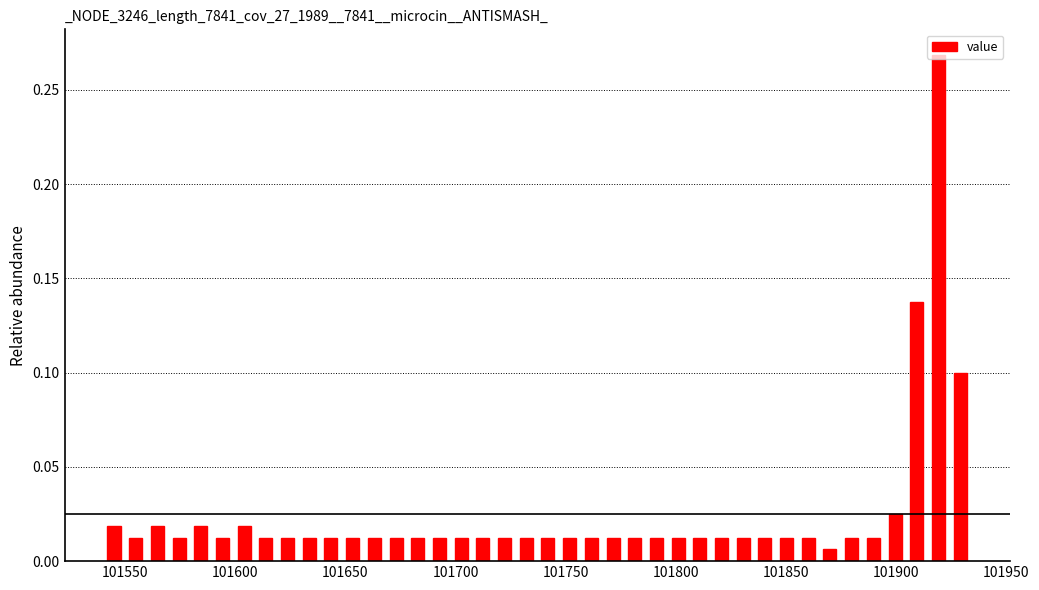

Read against the x-axis, roughly where is the centre of the tallest bar?

101920